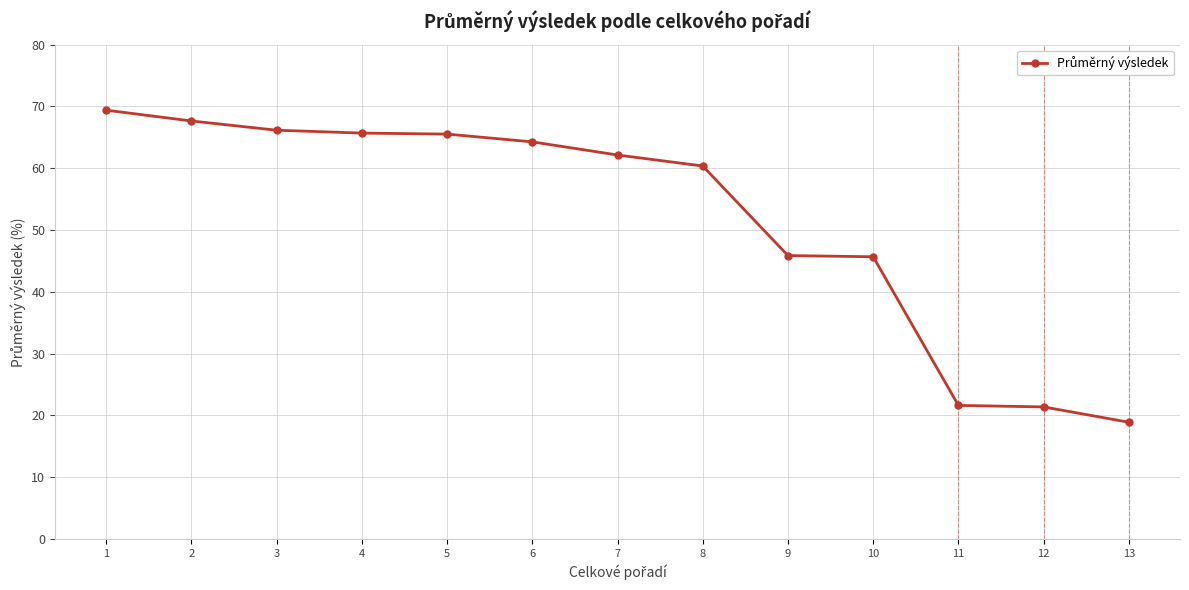

What is the ratio of the value at 4 to the value at 6?

1.0